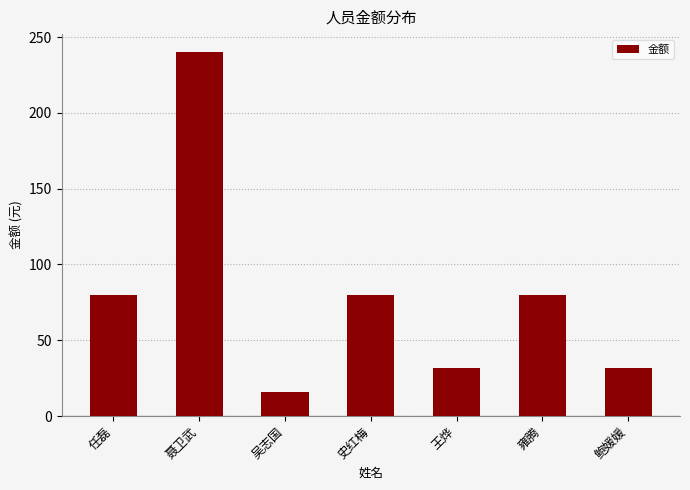

Between 聂卫武 and 任磊, which is larger?

聂卫武